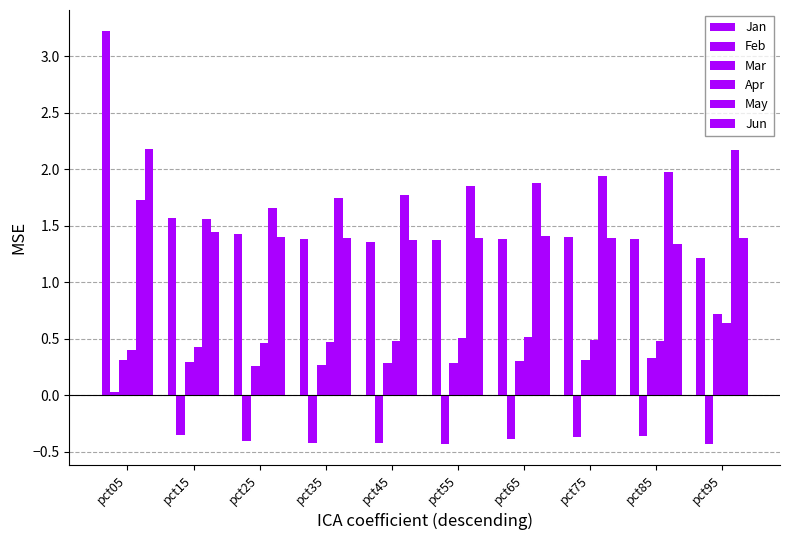

Is it true that May equals 0.8 at pct25?

False